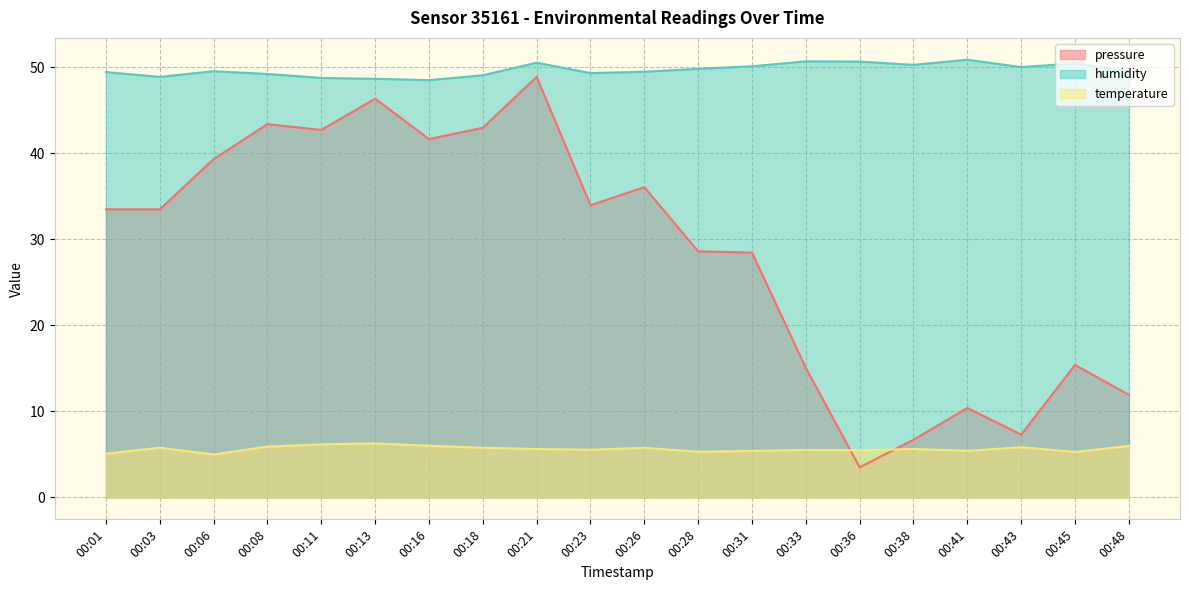

What is the difference between the maximum and minimum values in the humidity series?

2.4